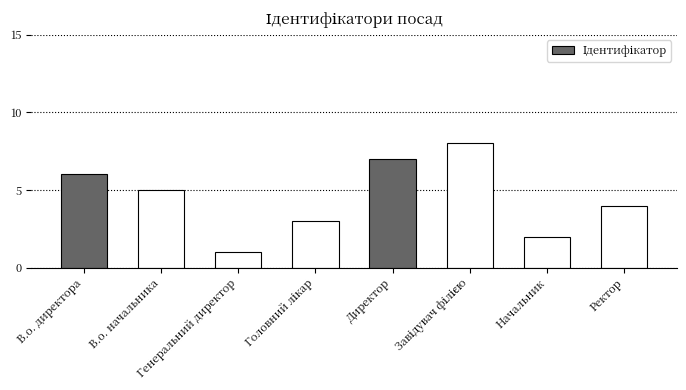

What is the difference between the maximum and minimum values?

7